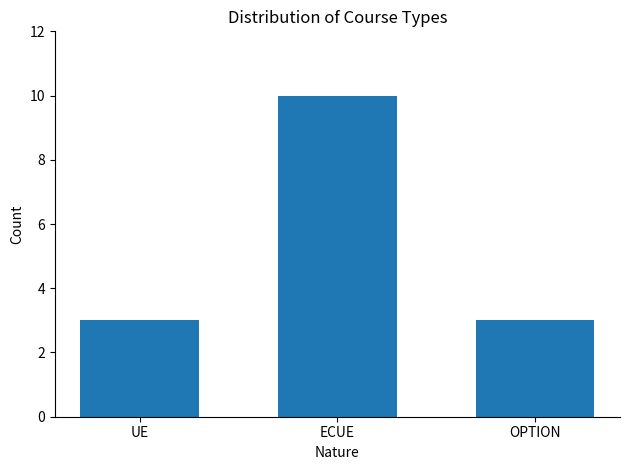

What value does the data have at ECUE?

10